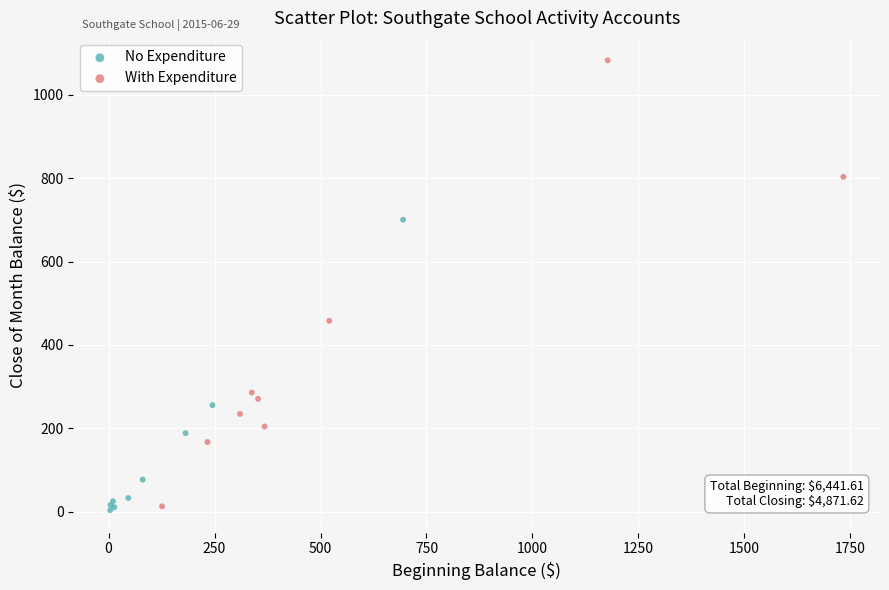

Which series has the widest spread of Y values?

With Expenditure